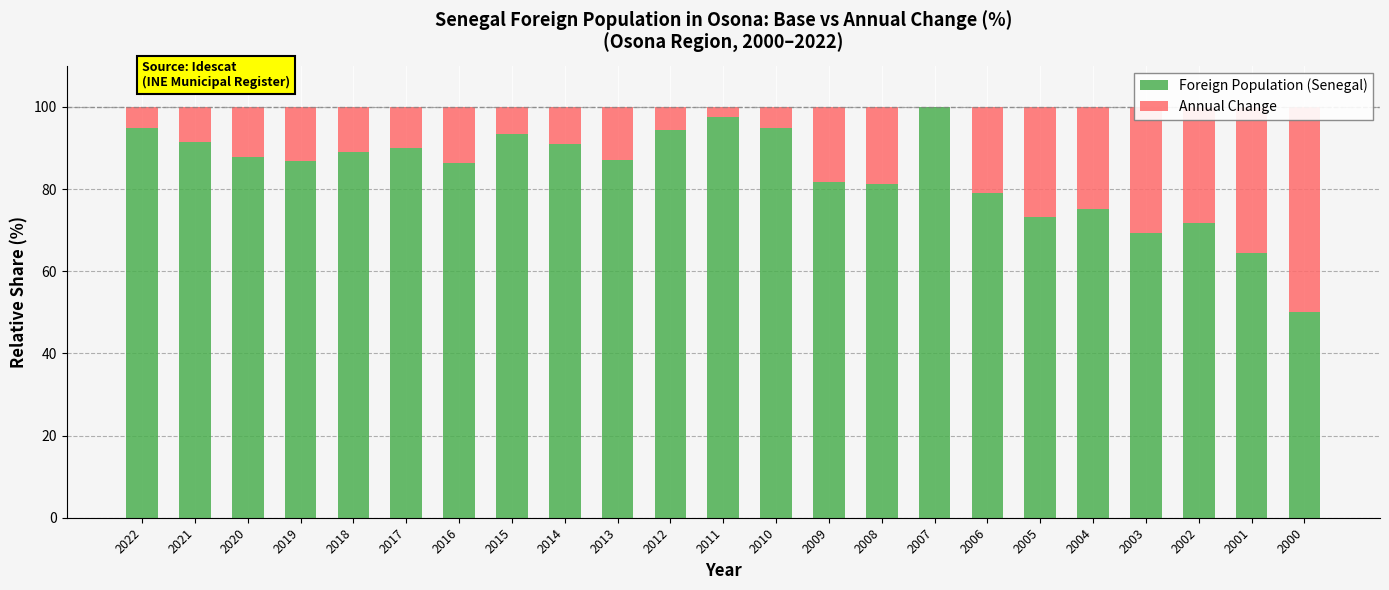

What is the difference between the Annual Change values at 2018 and 2006?

10.0